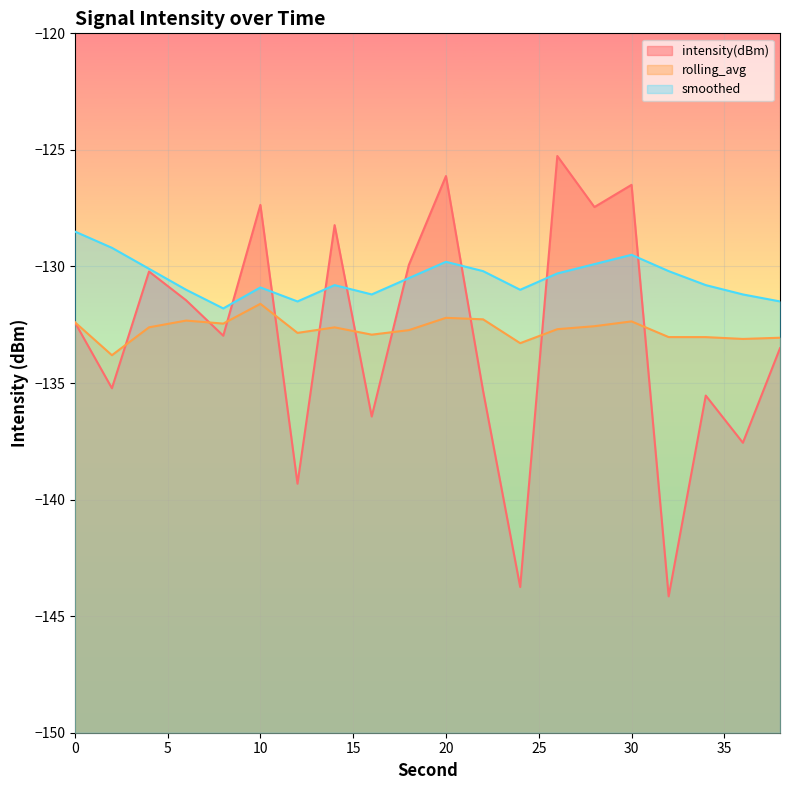

True or false: rolling_avg has a value of -132.9 at 16.

True